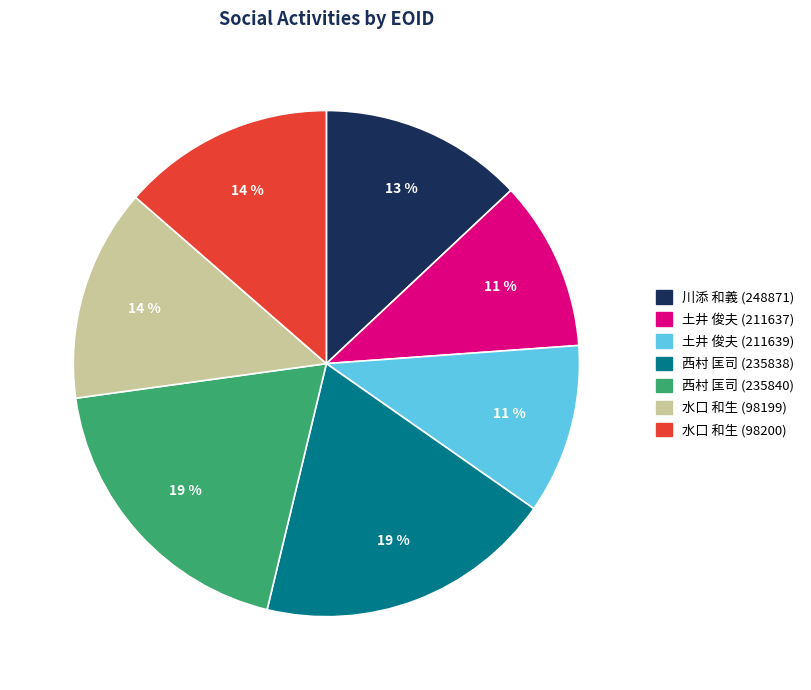

To the nearest percent, what is the difference between the 西村 匡司 (235838) and 水口 和生 (98200) slice percentages?

5%